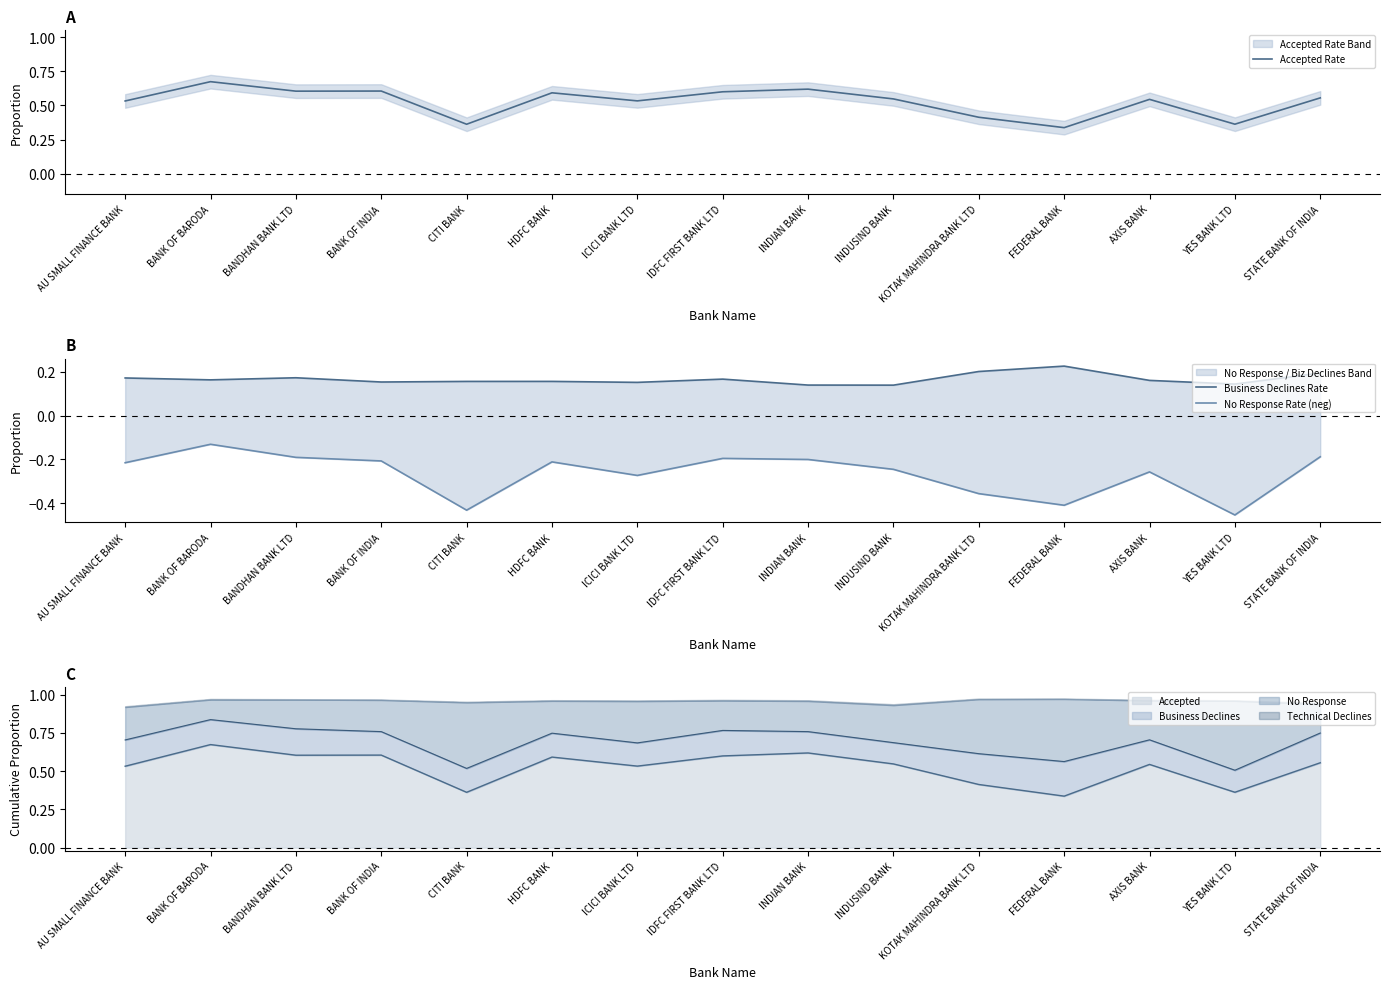

At which category does Accepted Rate reach its first local valley?

BANDHAN BANK LTD